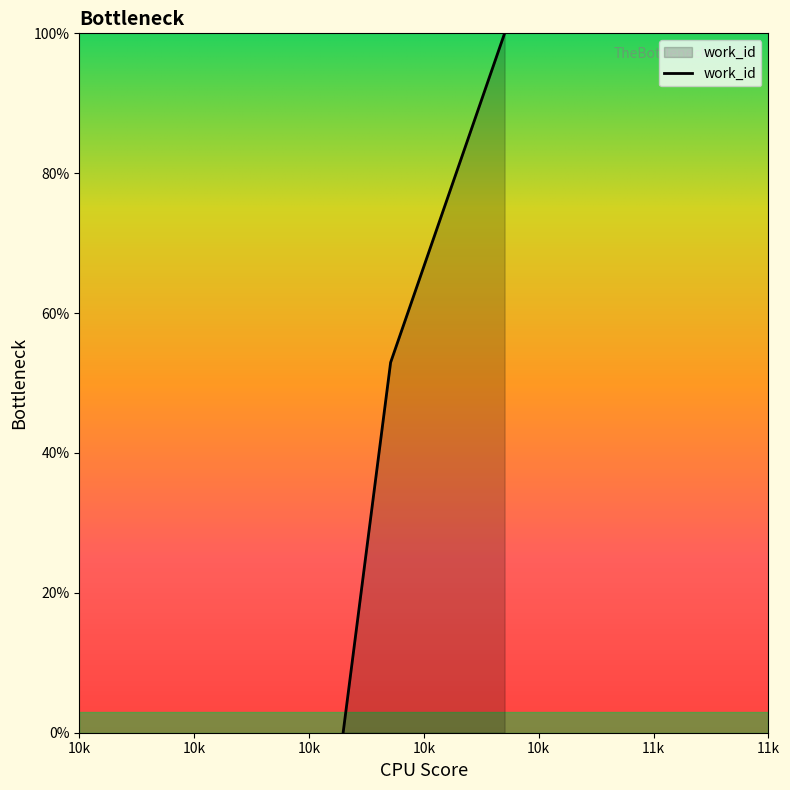

Does the chart display data point markers on the line(s)?

No